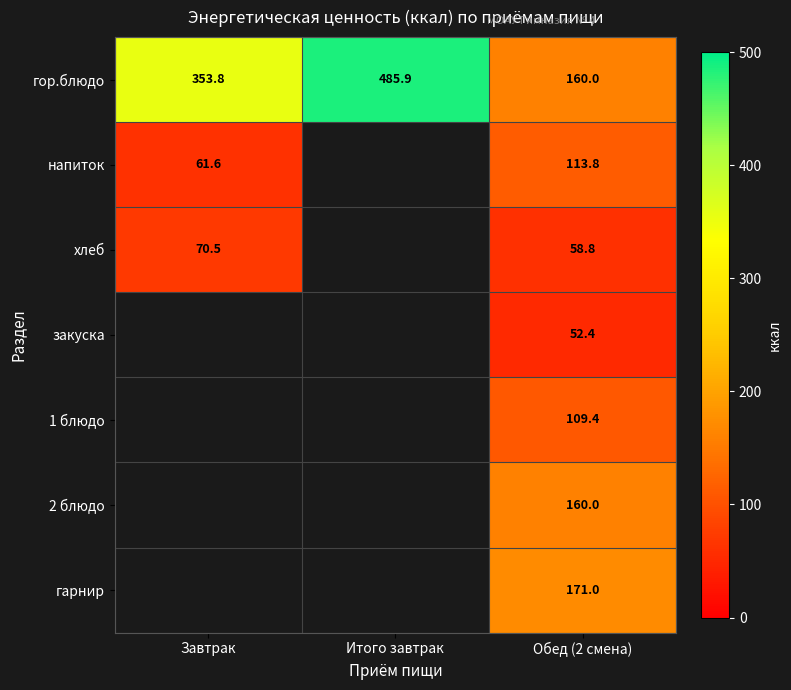

What is the total value across all series at Завтрак?

485.9